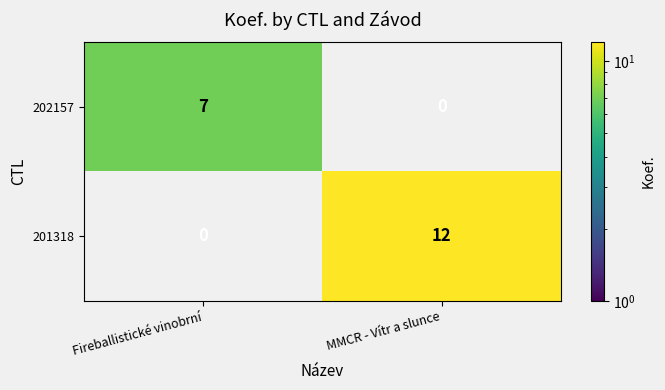

Reading left to right, what are all the values shown in this chart?

202157: Fireballistické vinobrní=7	MMCR - Vítr a slunce=0
201318: Fireballistické vinobrní=0	MMCR - Vítr a slunce=12